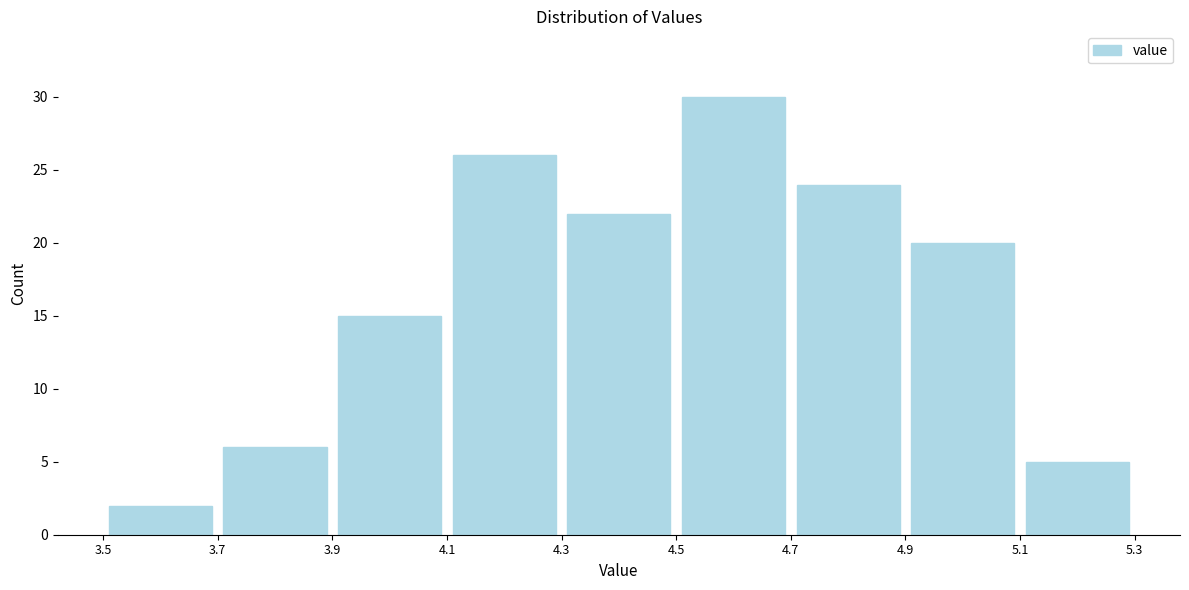

Over which range of the x-axis is the bar tallest?

4.5 to 4.7